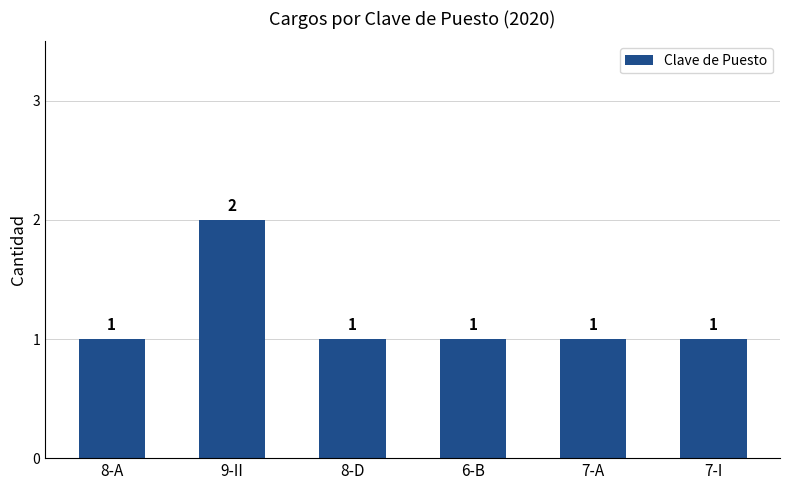

Approximately how many times larger is the value at 7-I compared to 7-A?

1.0